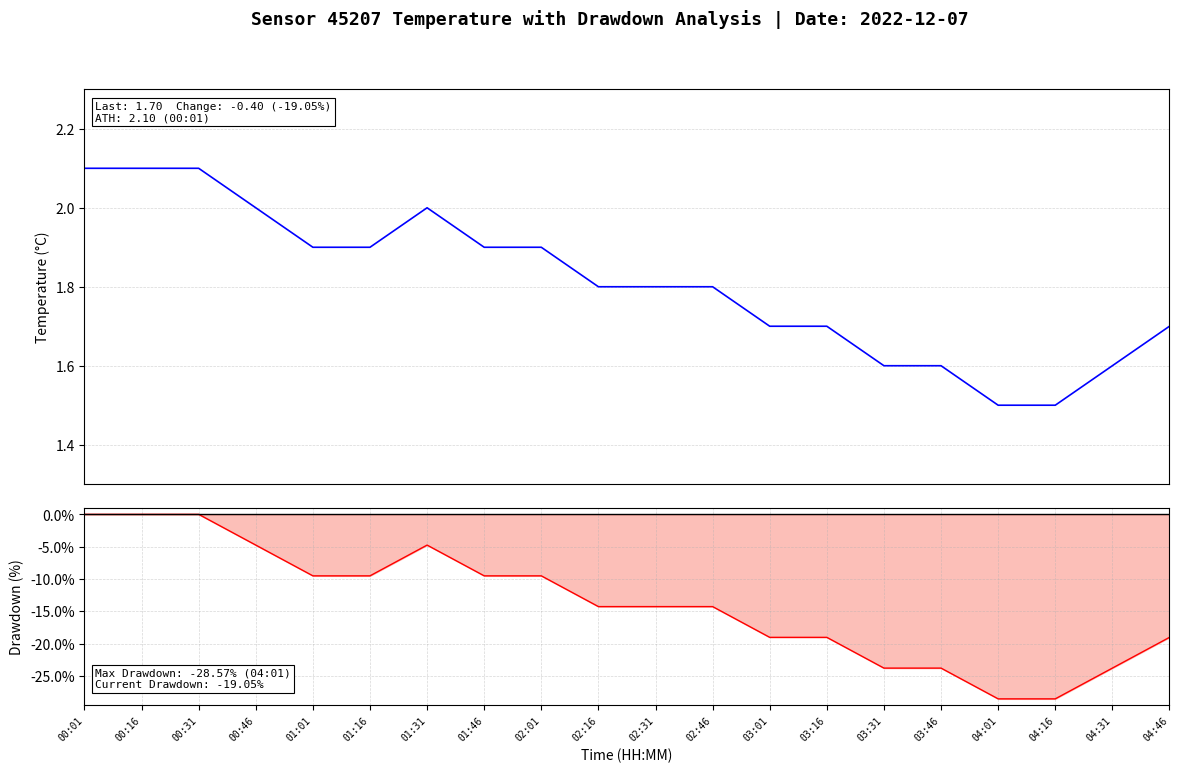

True or false: drawdown has more than 2 interior local peaks.

False